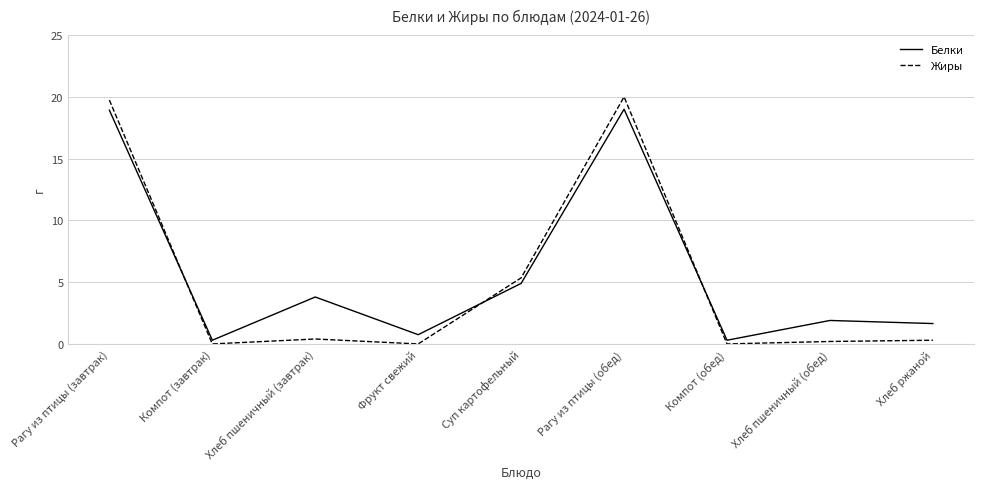

Which series changed the most between Суп картофельный and Компот (обед)?

Жиры